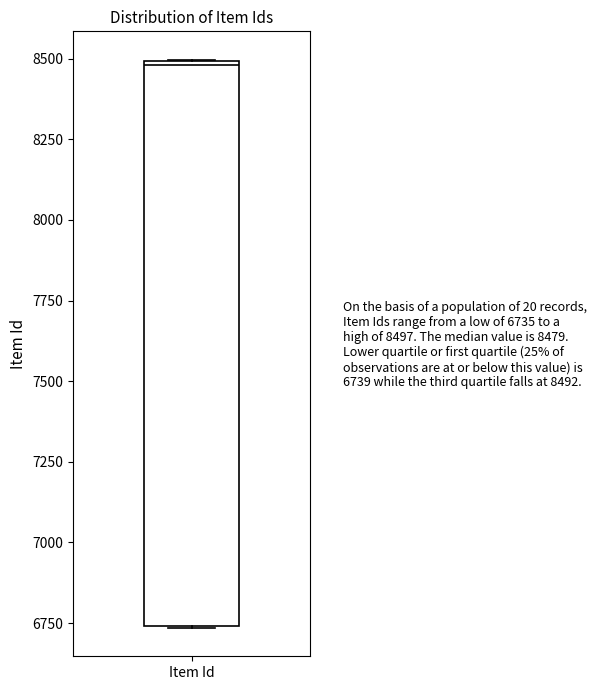

Transcribe this box plot: give where the median line is, the range the box spans, and where the two whiskers end, as read against the y-axis. The values are not printed on the chart, so give them approximately, as read against the axis.

median 8500, box 6750 to 8500, whiskers 6750 to 8500